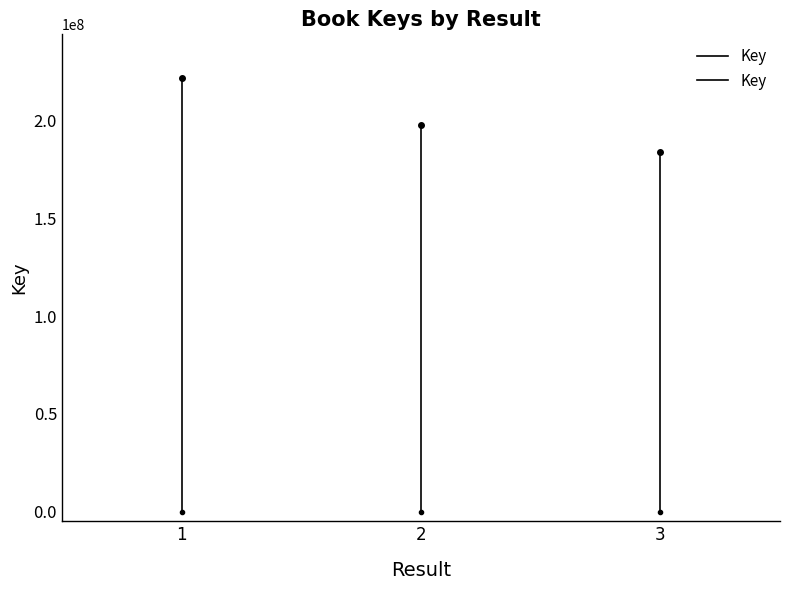

True or false: the data shows -103163008 at 1.

False